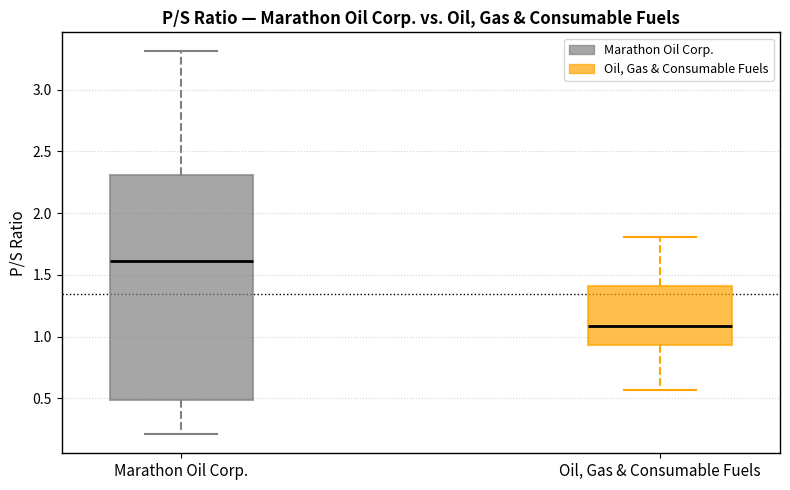

Which box has the highest median line?

Marathon Oil Corp.